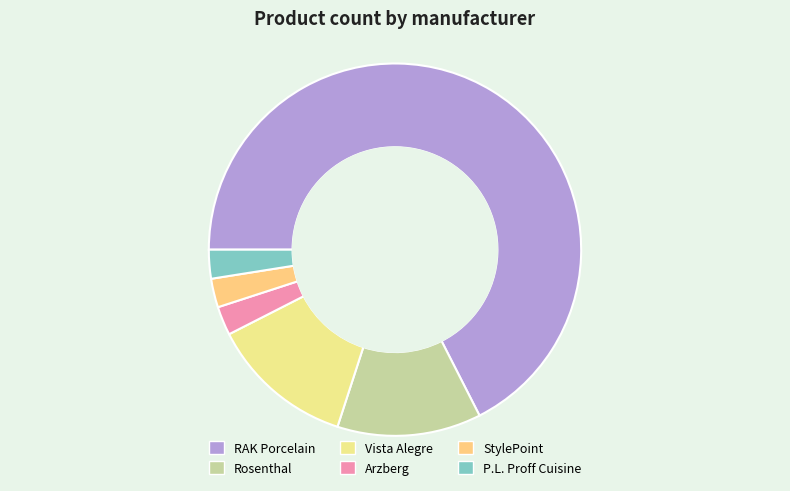

Which has a higher value, Rosenthal or StylePoint?

Rosenthal